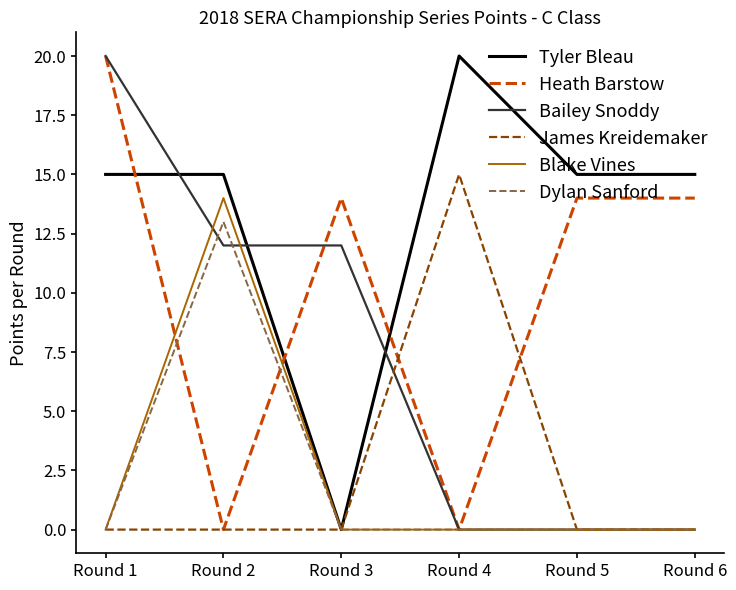

Reading left to right, extract all data points from this chart.

Tyler Bleau: 15	15	0	20	15	15
Heath Barstow: 20	0	14	0	14	14
Bailey Snoddy: 20	12	12	0	0	0
James Kreidemaker: 0	0	0	15	0	0
Blake Vines: 0	14	0	0	0	0
Dylan Sanford: 0	13	0	0	0	0